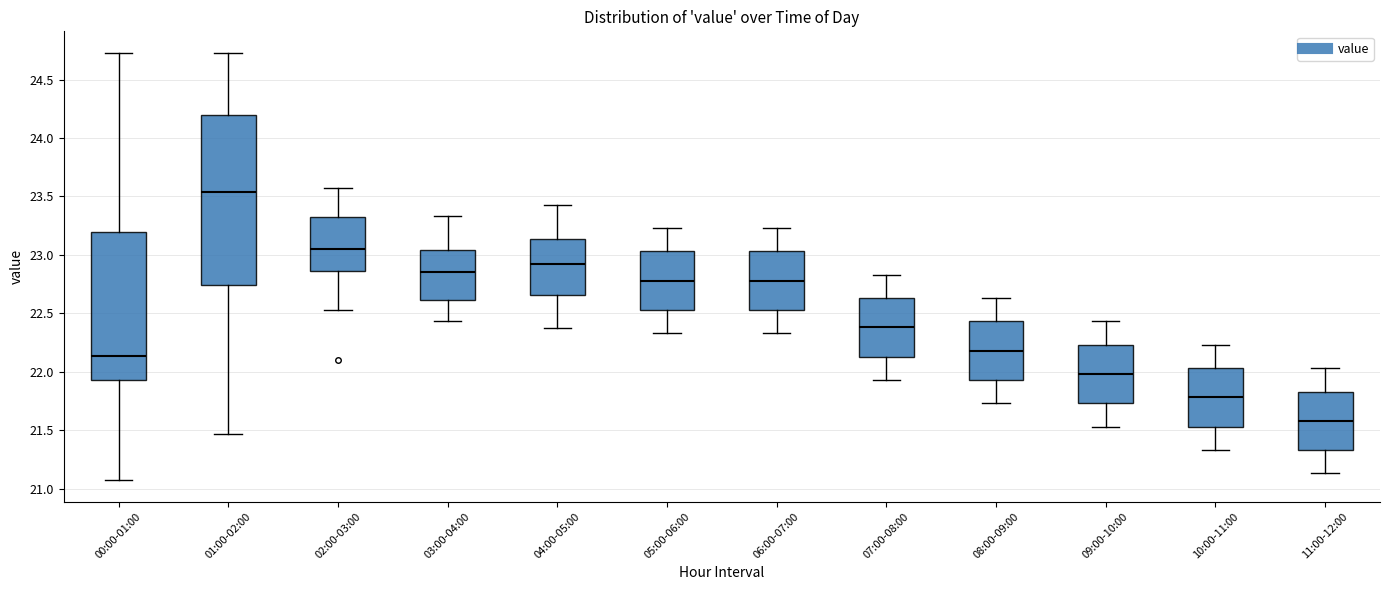

Where is the lower edge of the box for 09:00-10:00 on the y-axis? The values are not printed on the chart, so give them approximately, as read against the axis.

21.75